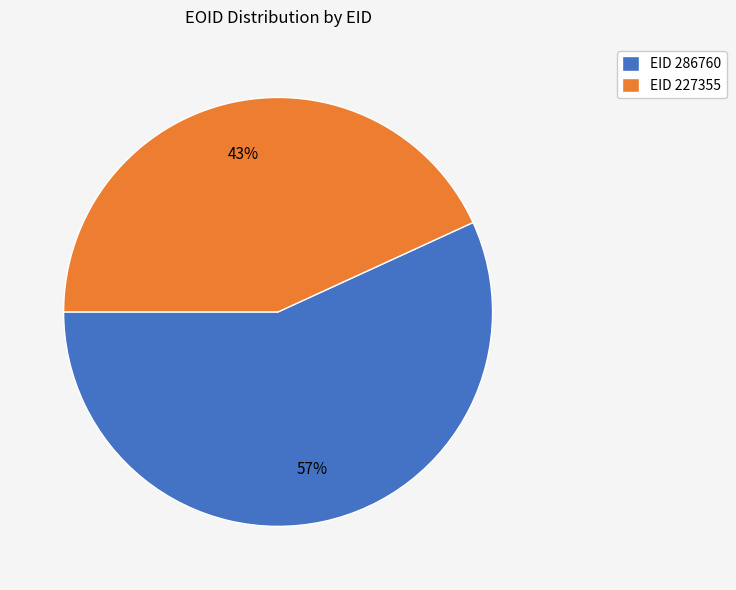

Does any single category account for the majority?

Yes